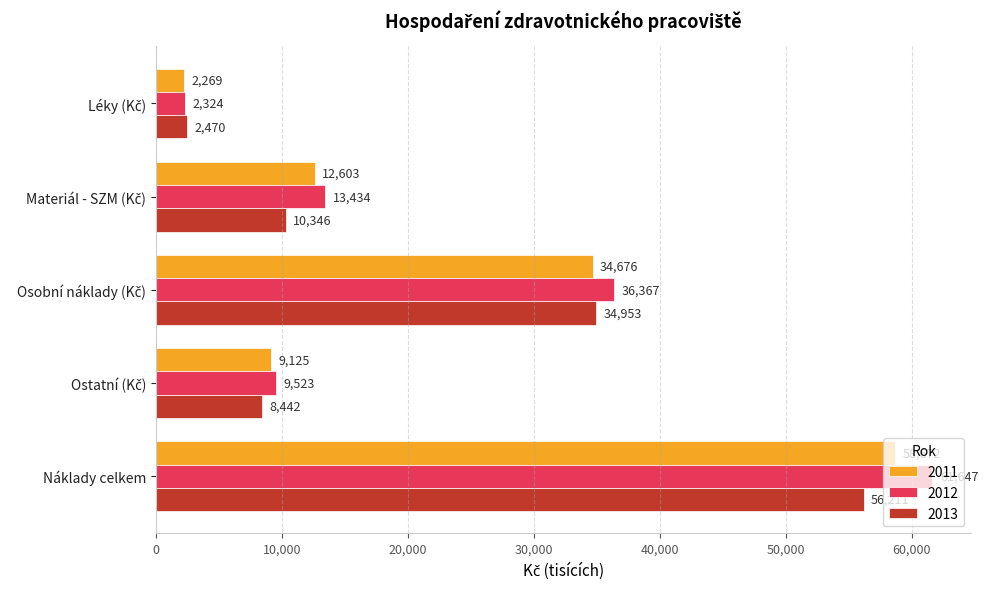

What is the average value of the 2011 series?

23469.0